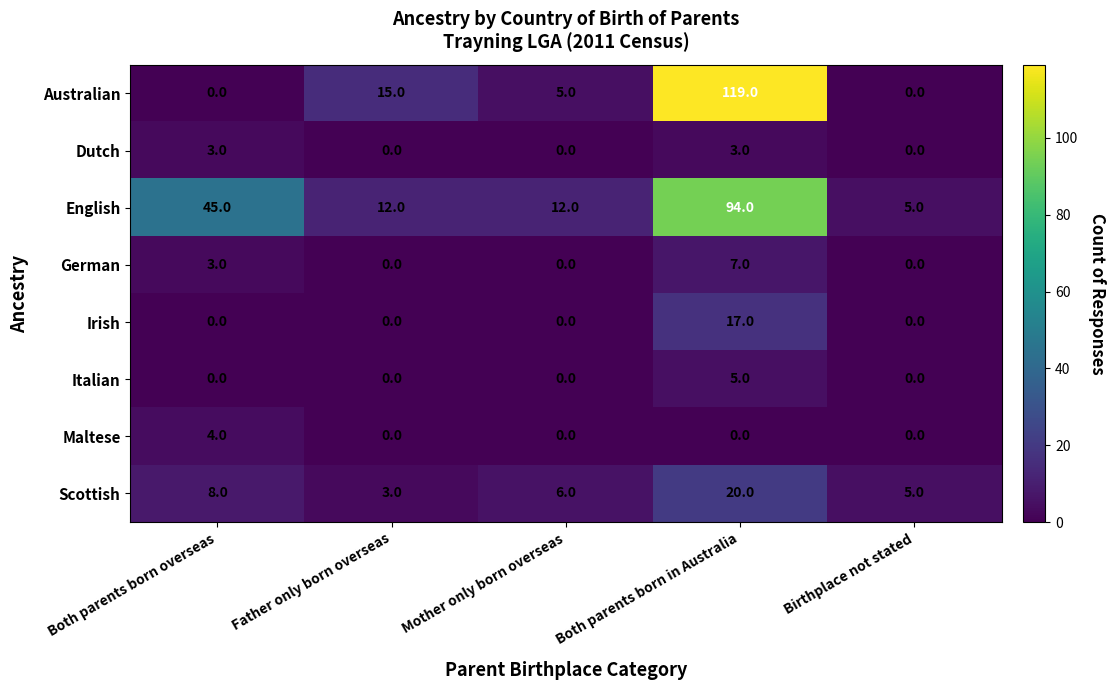

Which category has the highest value across all series?

Both parents born in Australia